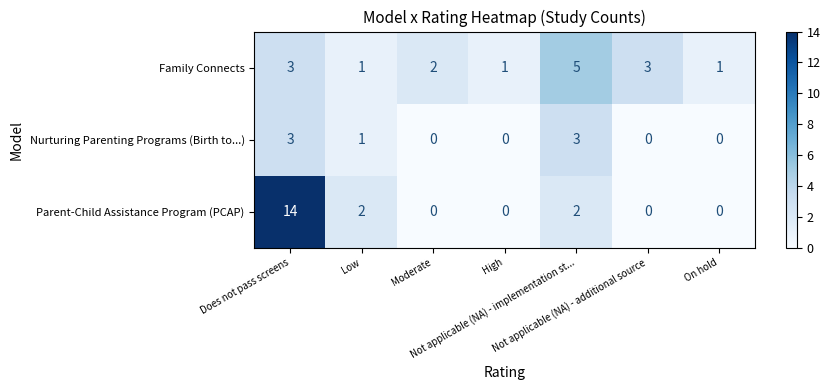

Which series has the largest total across all categories?

Parent-Child Assistance Program (PCAP)